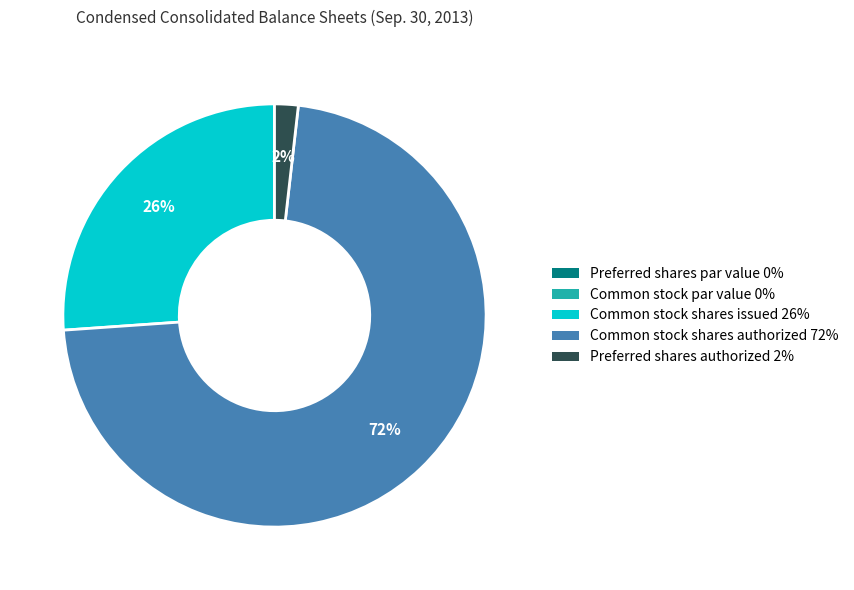

Is the sum of Common stock shares authorized and Common stock shares issued greater than half?

Yes